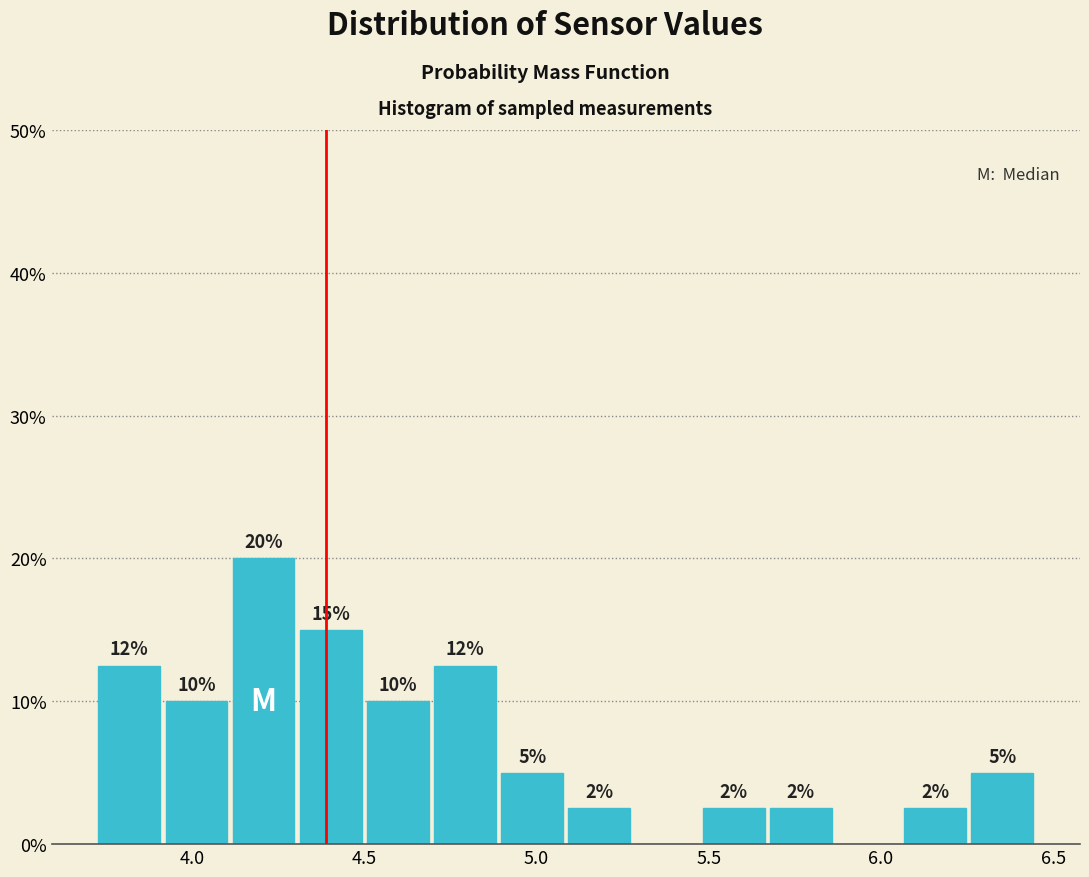

Read against the x-axis, roughly where is the centre of the tallest bar?

4.20